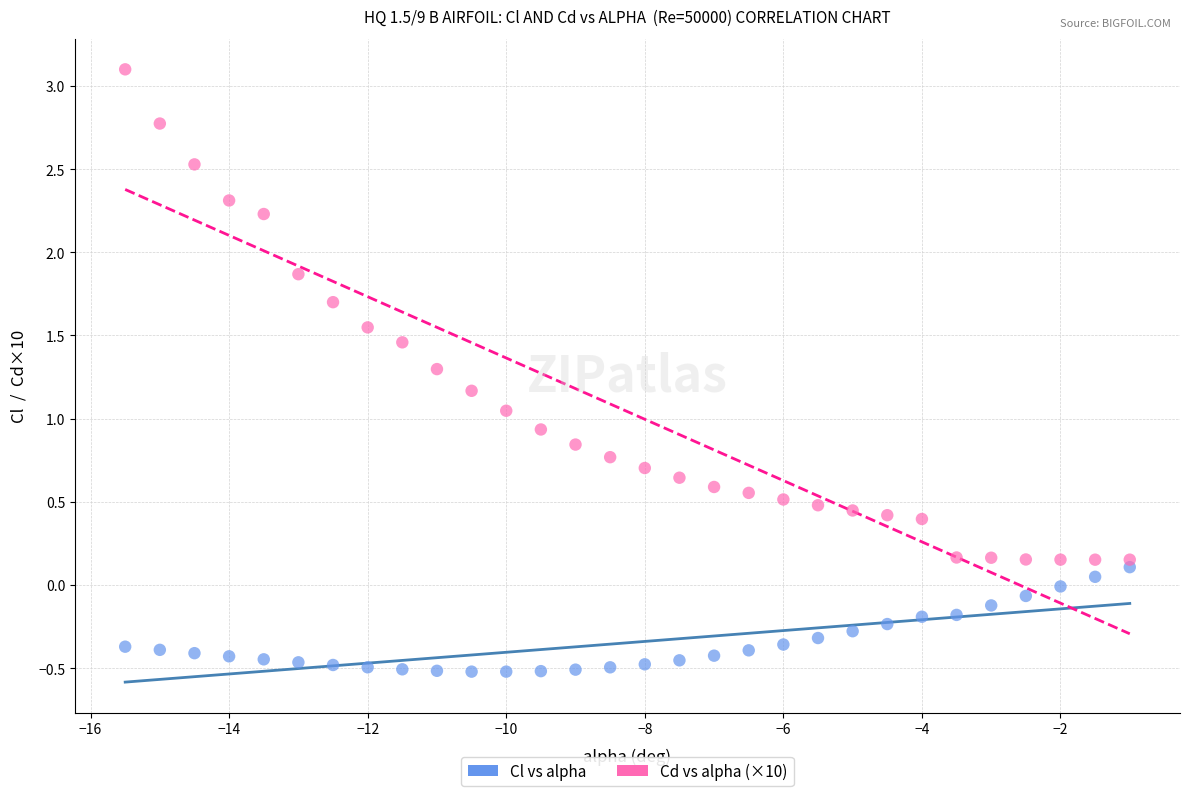

Which series has the largest Y range (max minus min)?

Cd vs alpha (×10)